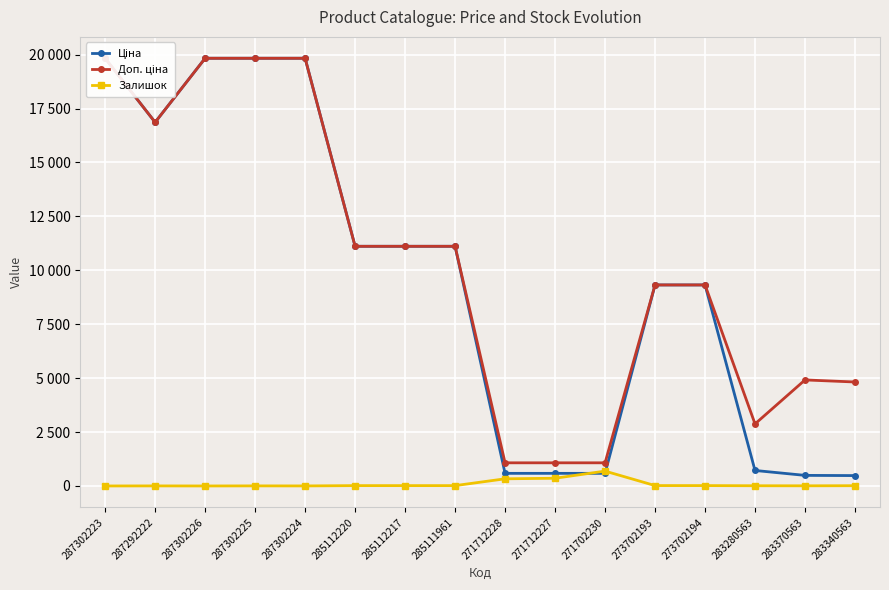

What is the value of the Доп. ціна point at the 10th from the left?

1074.5